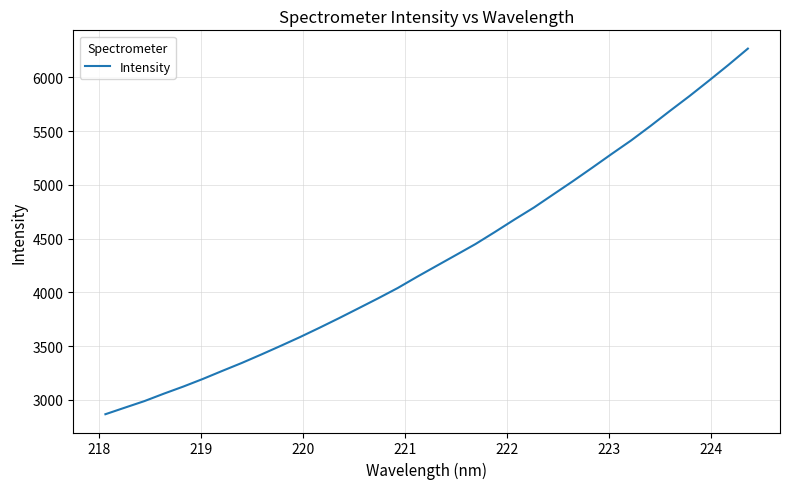

What is the maximum value shown in the chart?

6268.3